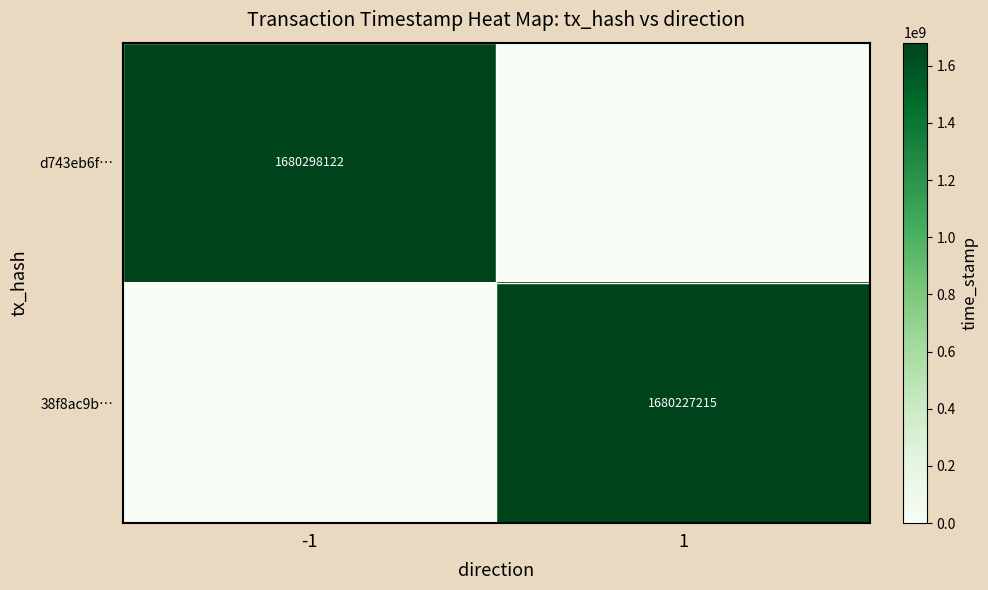

How many distinct data groups are displayed?

2